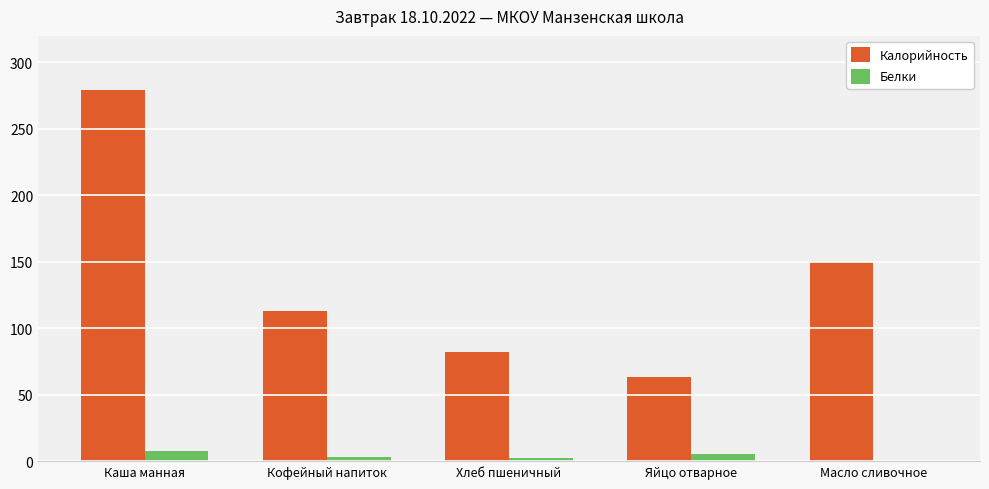

At which category is the sum across all series the highest?

Каша манная